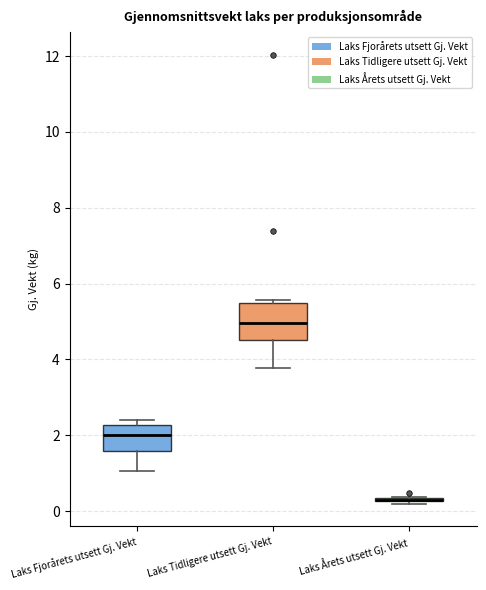

Reading left to right, transcribe this box plot: for each box, give where its median line is, the range the box spans, and where its two whiskers end, as read against the y-axis. The values are not printed on the chart, so give them approximately, as read against the axis.

Laks Fjorårets utsett Gj. Vekt: median 2.0, box 1.6 to 2.2, whiskers 1.0 to 2.4
Laks Tidligere utsett Gj. Vekt: median 5.0, box 4.6 to 5.6, whiskers 3.8 to 5.6 (just above the box's upper edge)
Laks Årets utsett Gj. Vekt: box collapsed to a line at 0.2, whiskers 0.2 to 0.4